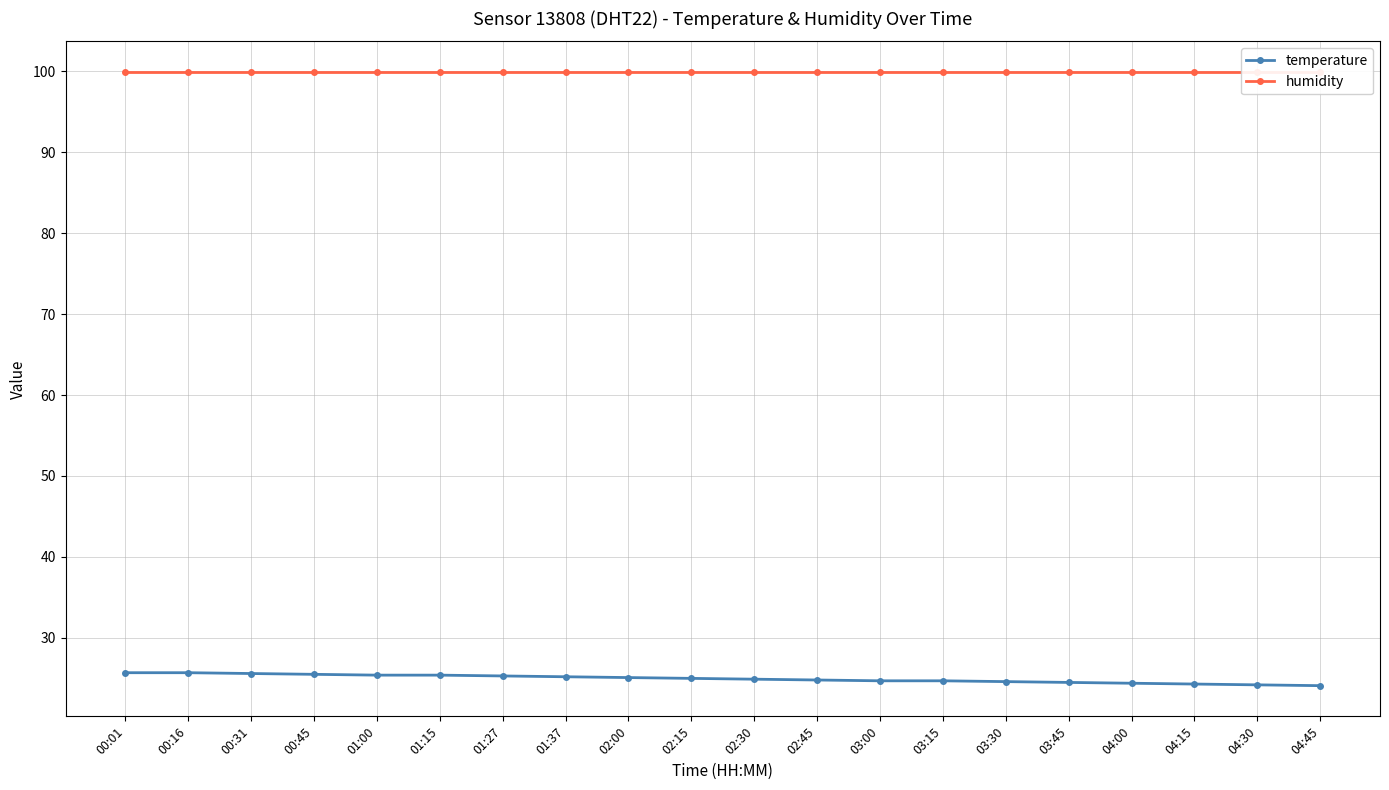

Reading left to right, what are all the values shown in this chart?

temperature: 25.7	25.7	25.6	25.5	25.4	25.4	25.3	25.2	25.1	25.0	24.9	24.8	24.7	24.7	24.6	24.5	24.4	24.3	24.2	24.1
humidity: 99.9	99.9	99.9	99.9	99.9	99.9	99.9	99.9	99.9	99.9	99.9	99.9	99.9	99.9	99.9	99.9	99.9	99.9	99.9	99.9